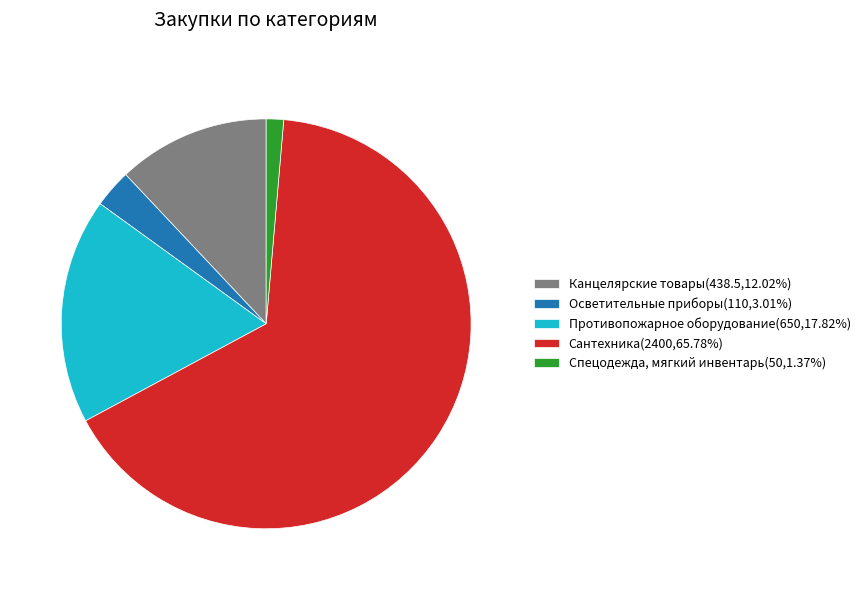

Is there any slice that represents more than half of the pie?

Yes